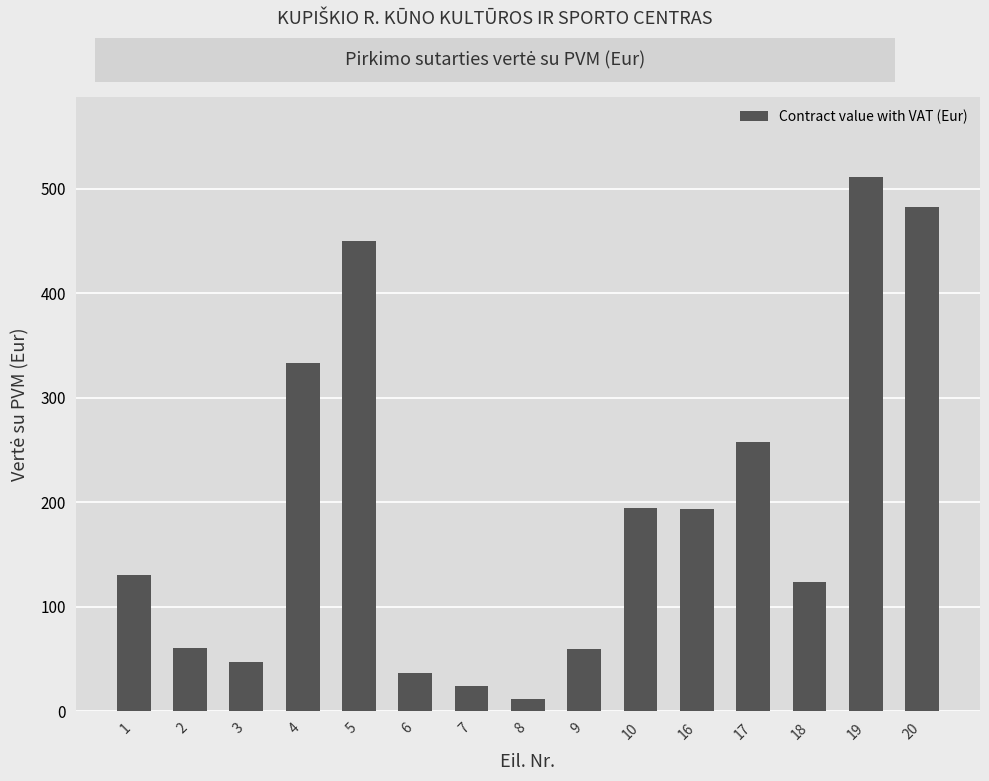

What is the difference between the maximum and minimum values?

499.2